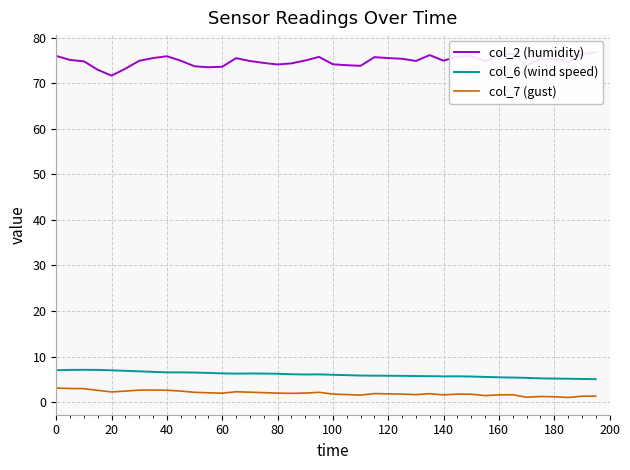

What is the maximum value for col_7 (gust)?

3.1